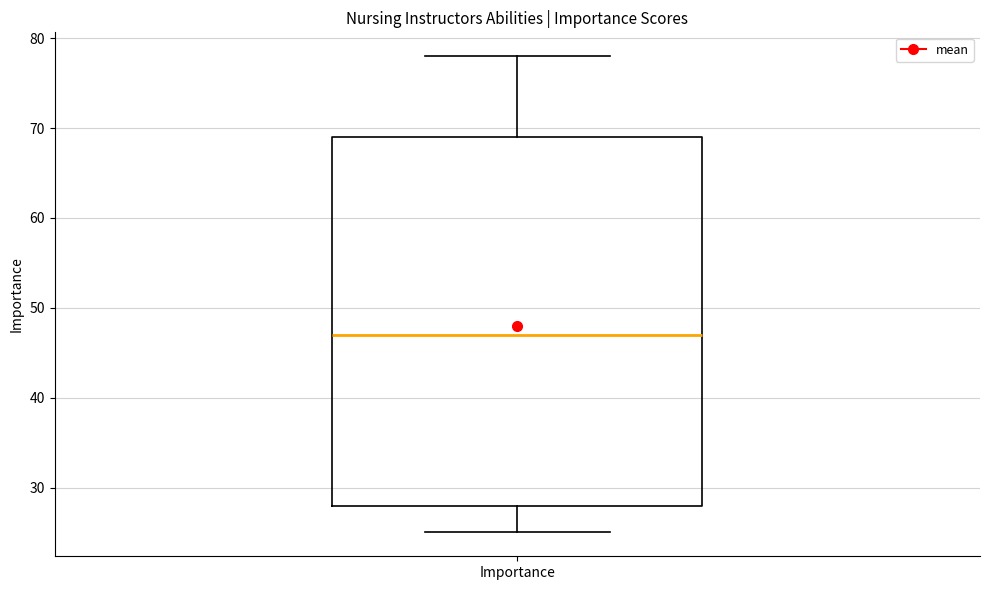

Where does the median line of the box for Importance sit on the y-axis? The values are not printed on the chart, so give them approximately, as read against the axis.

47